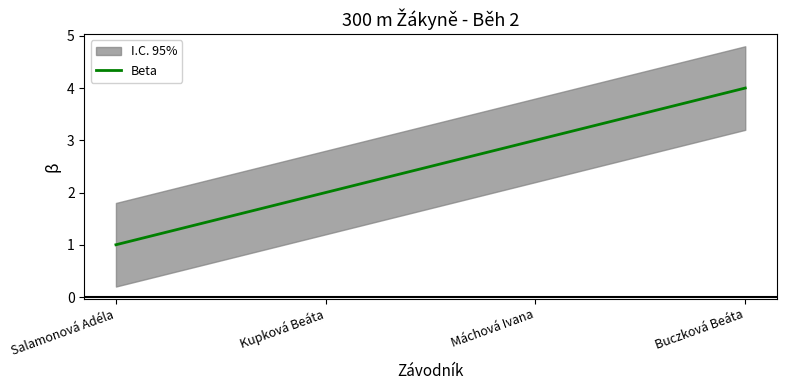

Which has a higher value, Salamonová Adéla or Kupková Beáta?

Kupková Beáta